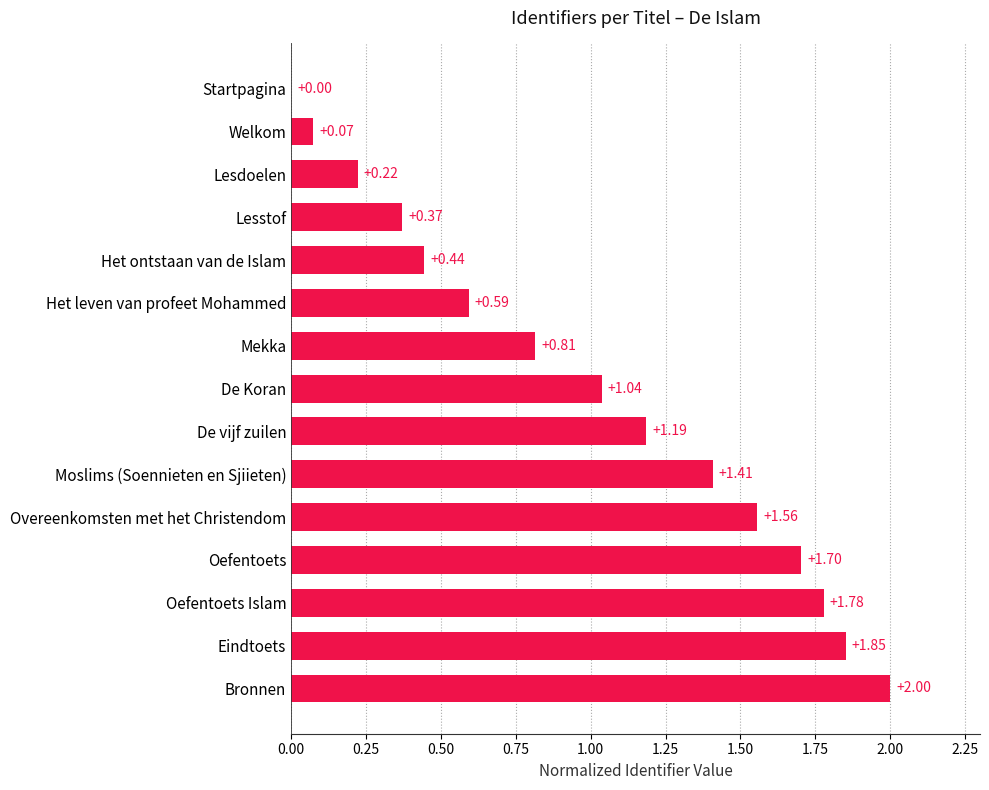

Which category has the highest value across all series?

Bronnen